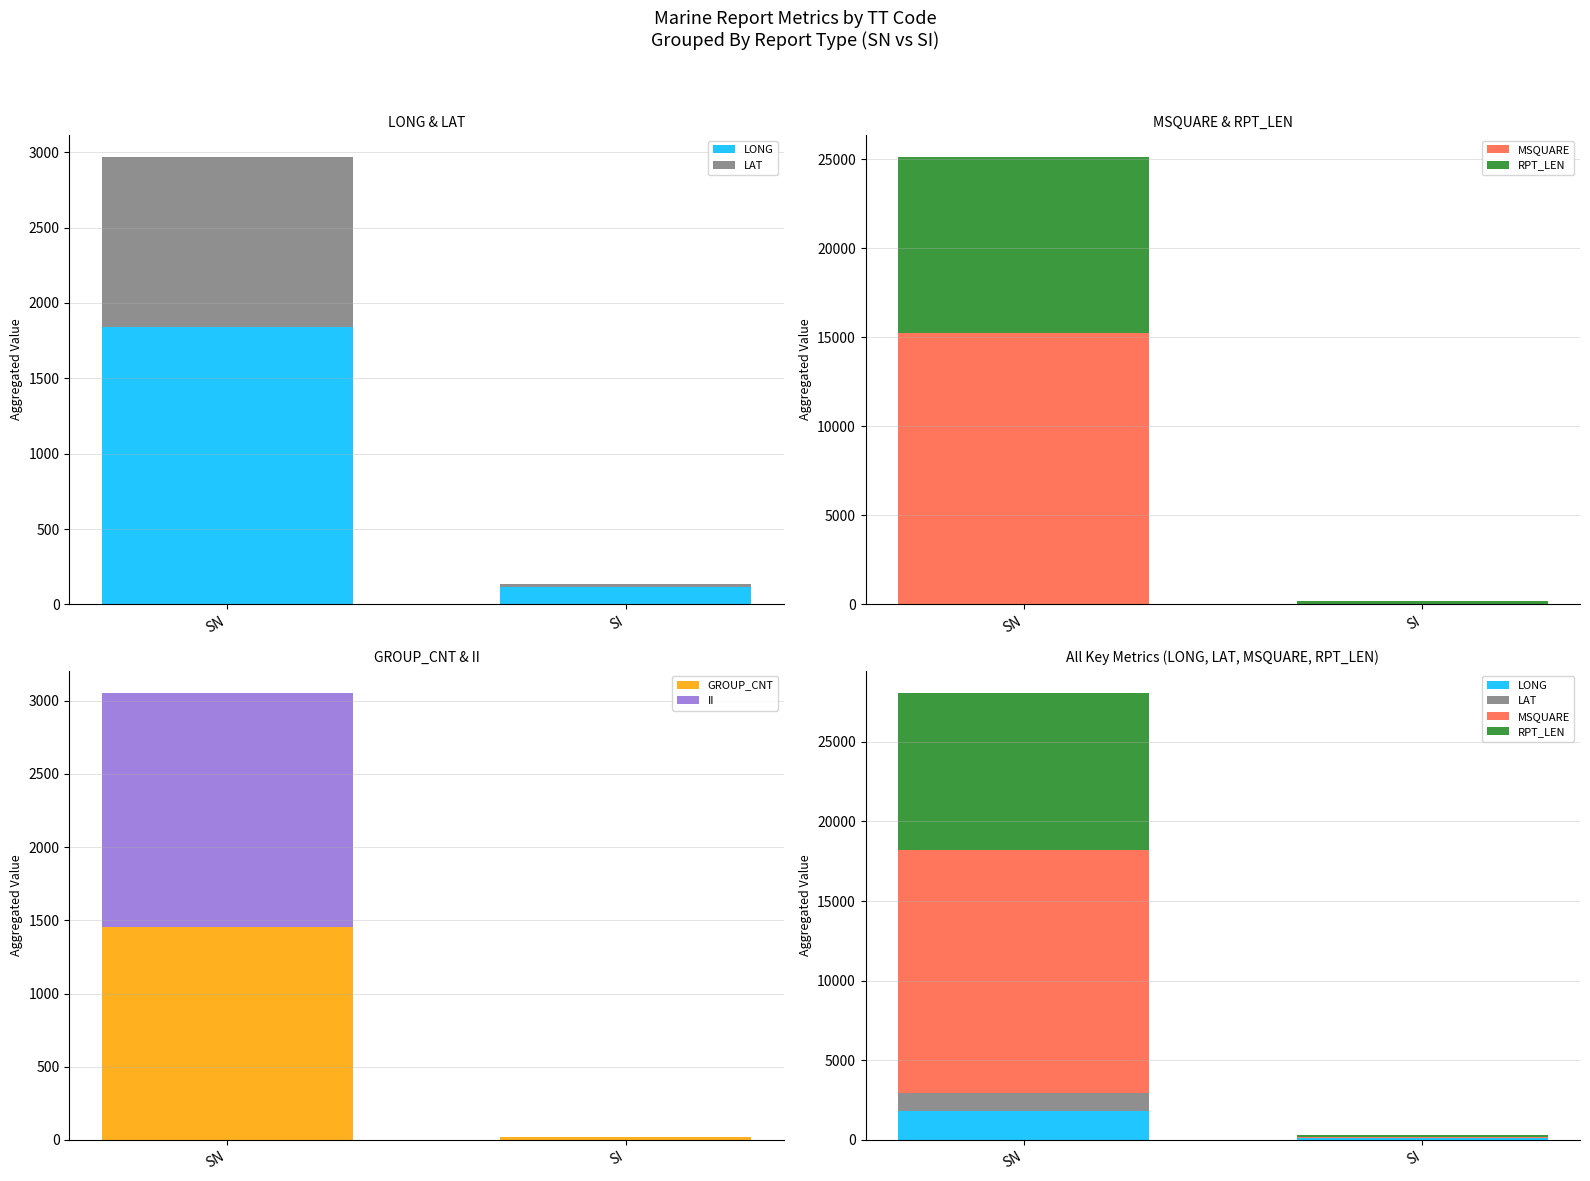

What is the total value across all series at SI?

332.1